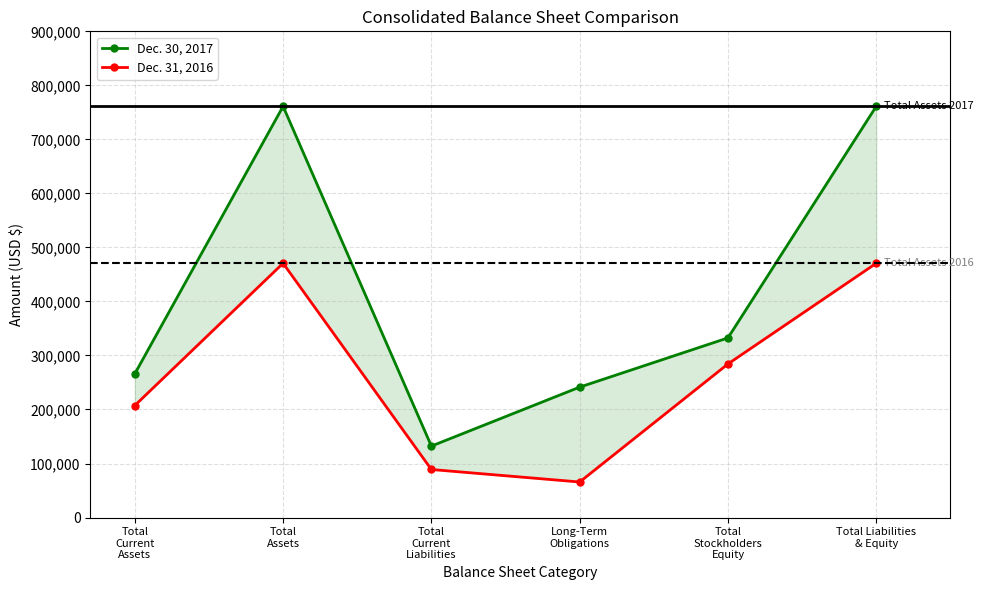

Reading left to right, list all the values displayed in this chart.

Dec. 30, 2017: Total
Current
Assets=266023	Total
Assets=761094	Total
Current
Liabilities=132230	Long-Term
Obligations=241384	Total
Stockholders
Equity=332504	Total Liabilities
& Equity=761094
Dec. 31, 2016: Total
Current
Assets=207350	Total
Assets=470691	Total
Current
Liabilities=88913	Long-Term
Obligations=65768	Total
Stockholders
Equity=284279	Total Liabilities
& Equity=470691